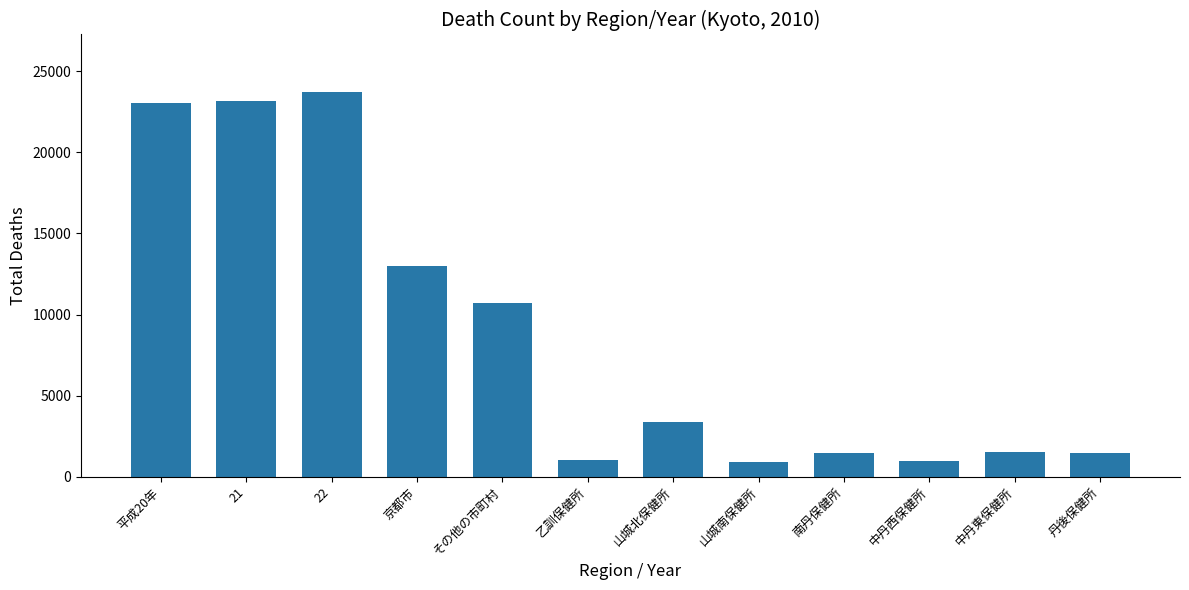

What position from the left is 中丹西保健所?

10